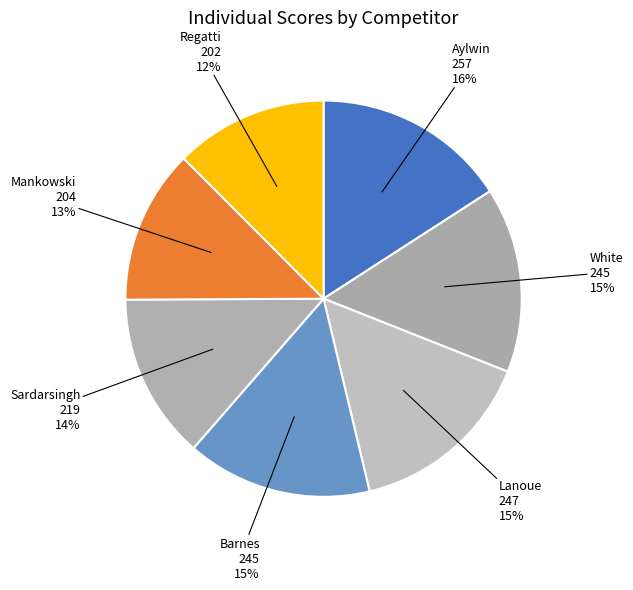

What percentage is the Lanoue slice, to the nearest percent?

15%